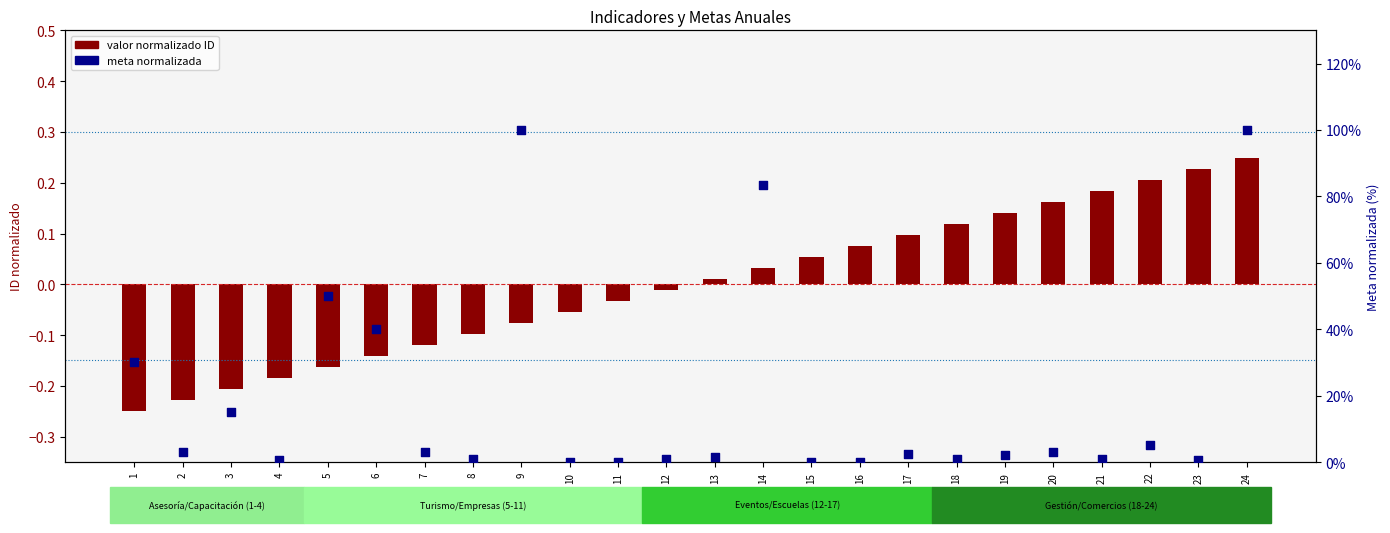

Which series contains the highest Y value?

meta normalizada